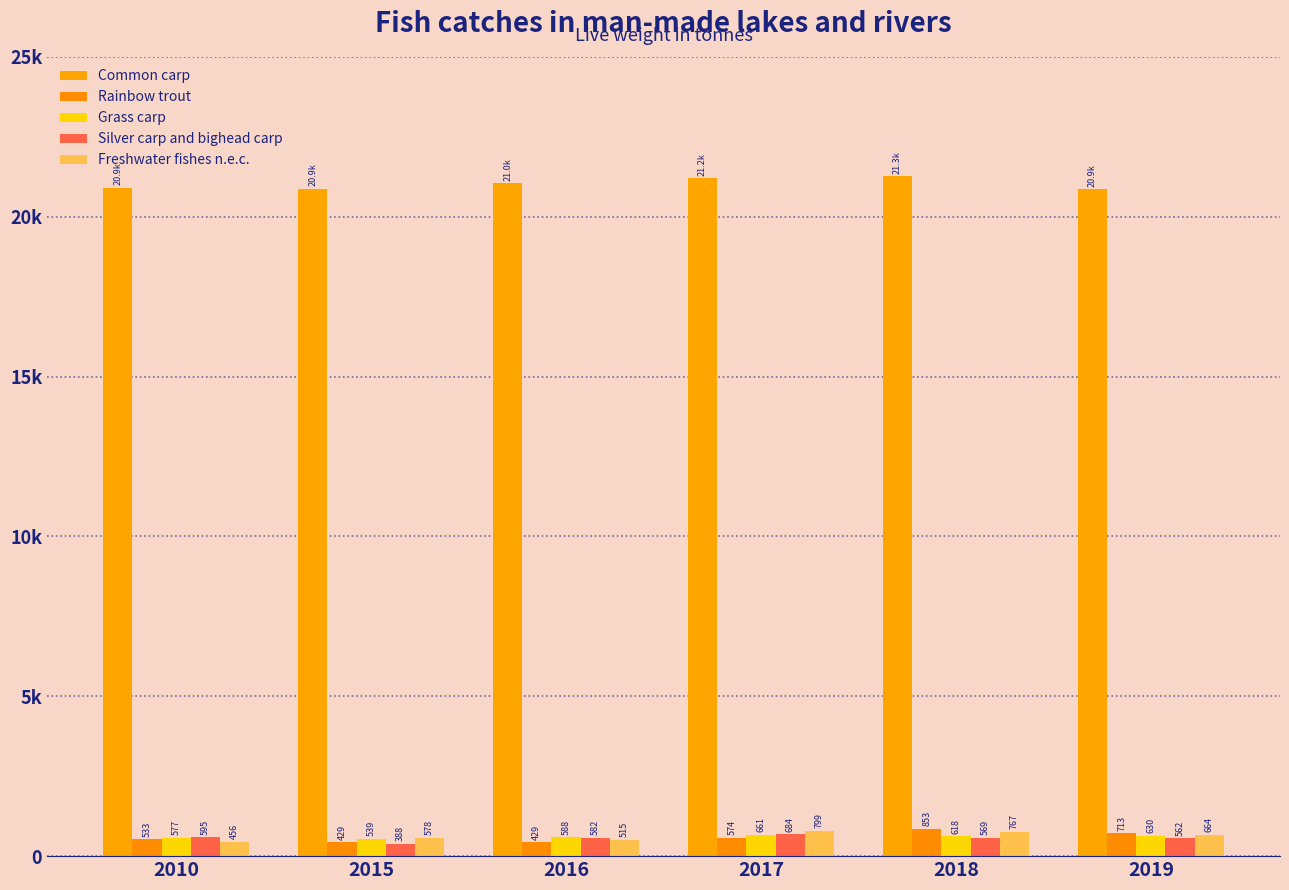

Are the bars horizontal?

No